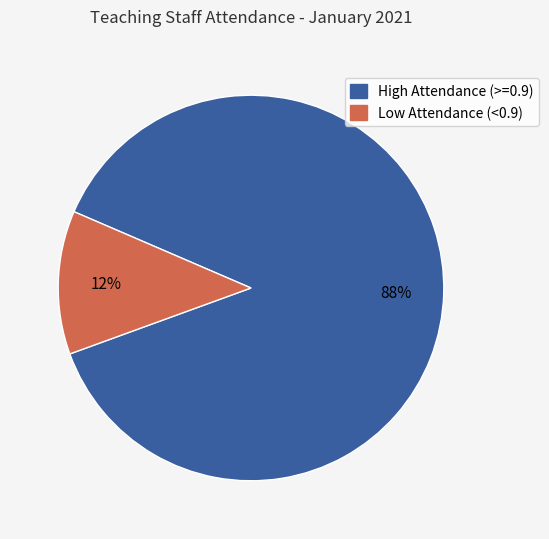

Is there any slice that represents more than half of the pie?

Yes